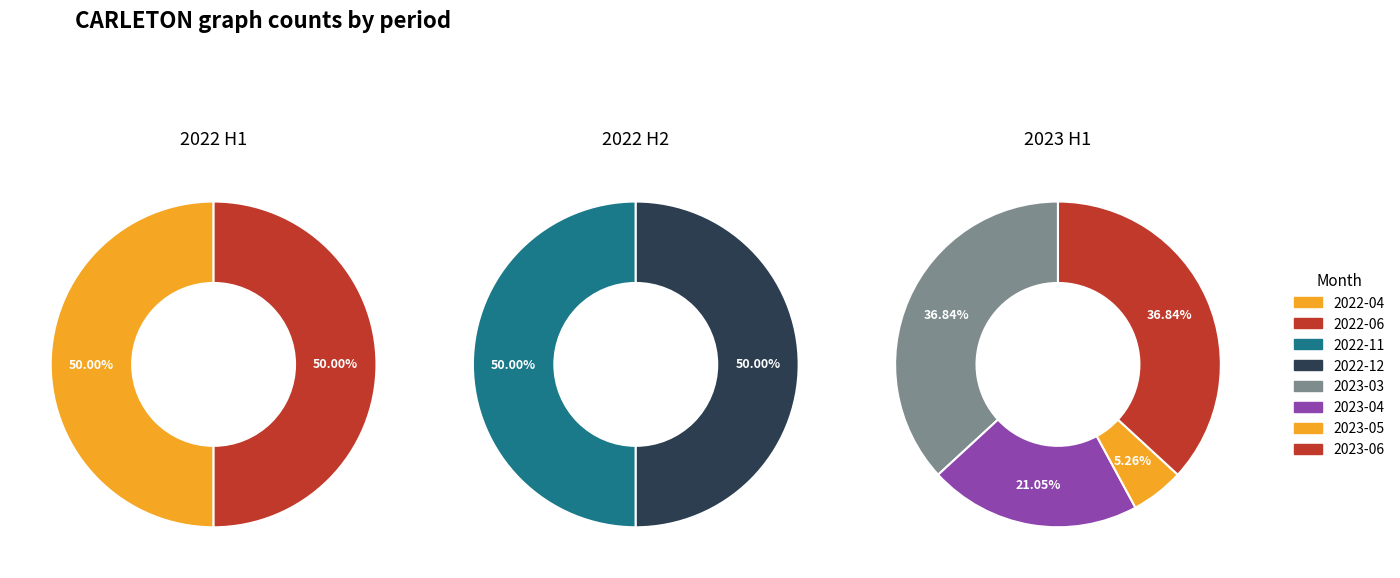

Is it true that 2022-02 is 0% of the pie?

True